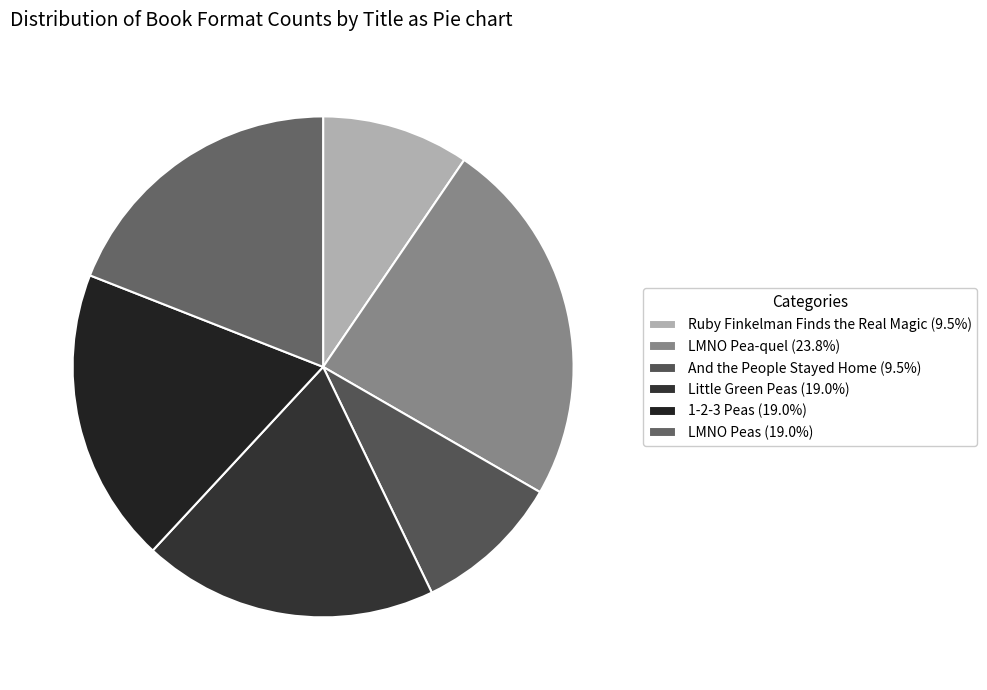

True or false: LMNO Peas accounts for 35% of the total.

False